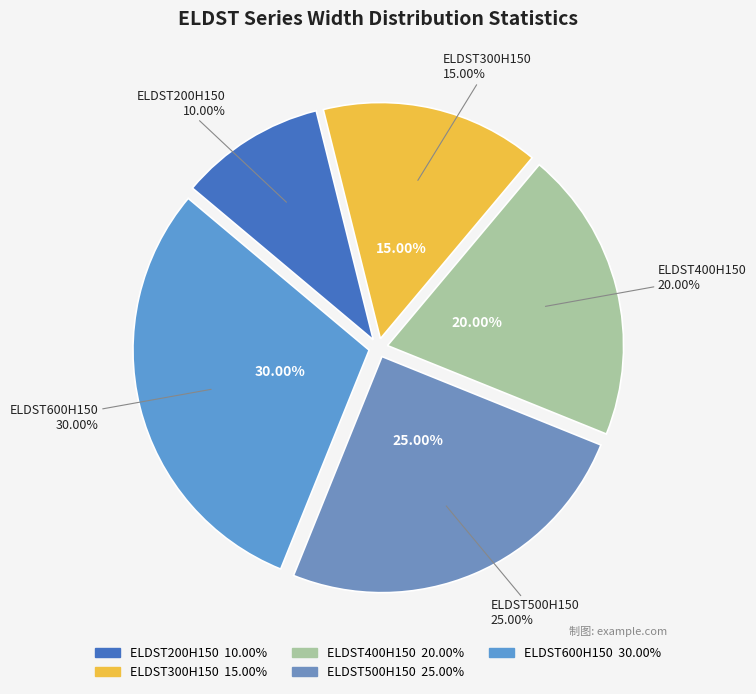

Is it true that ELDST500H150 is 32% of the pie?

False